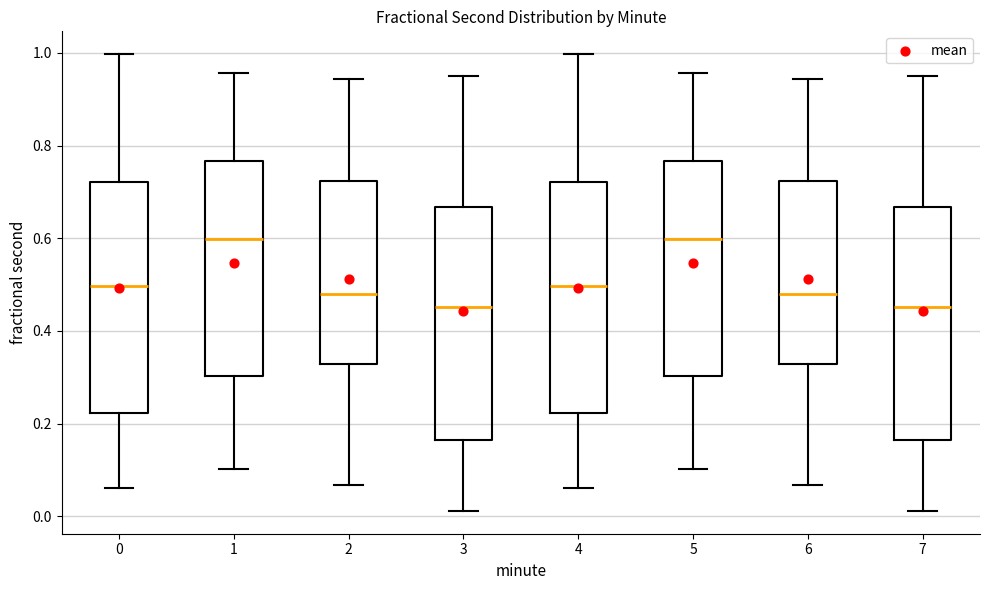

Reading left to right, read every box against the y-axis: the position of its median line, the range the box covers, and the ends of its whiskers. The values are not printed on the chart, so give them approximately, as read against the axis.

0: median 0.50, box 0.22 to 0.72, whiskers 0.06 to 1.00
1: median 0.60, box 0.30 to 0.76, whiskers 0.10 to 0.96
2: median 0.48, box 0.32 to 0.72, whiskers 0.06 to 0.94
3: median 0.46, box 0.16 to 0.66, whiskers 0.02 to 0.94
4: median 0.50, box 0.22 to 0.72, whiskers 0.06 to 1.00
5: median 0.60, box 0.30 to 0.76, whiskers 0.10 to 0.96
6: median 0.48, box 0.32 to 0.72, whiskers 0.06 to 0.94
7: median 0.46, box 0.16 to 0.66, whiskers 0.02 to 0.94